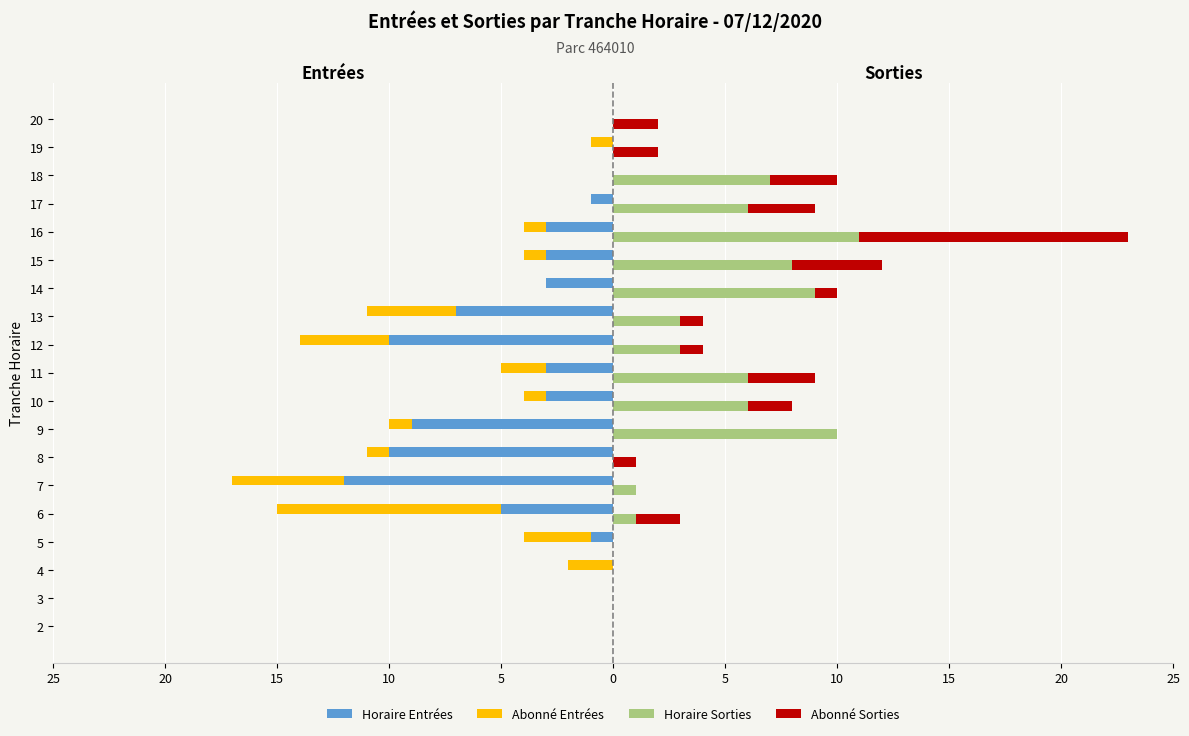

How many bars are there in total?

76